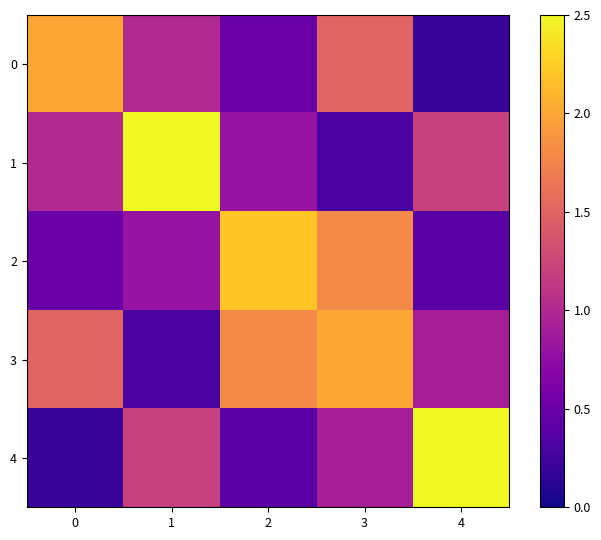

At how many categories does at least one series exceed 1?

5